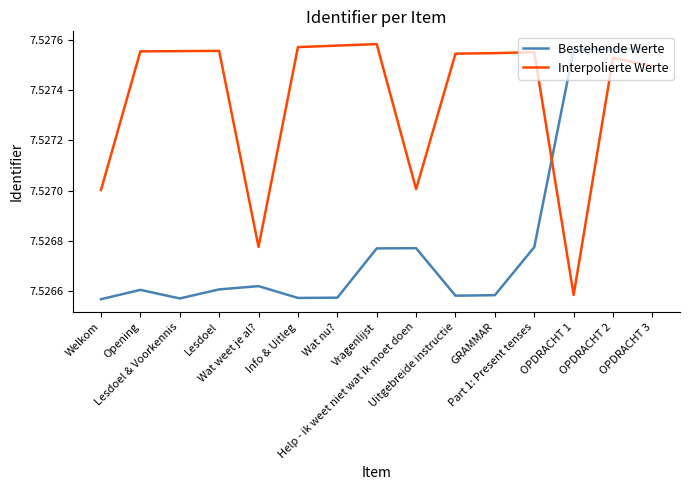

List the series in order of their overall mean, lowest first.

Bestehende Werte, Interpolierte Werte